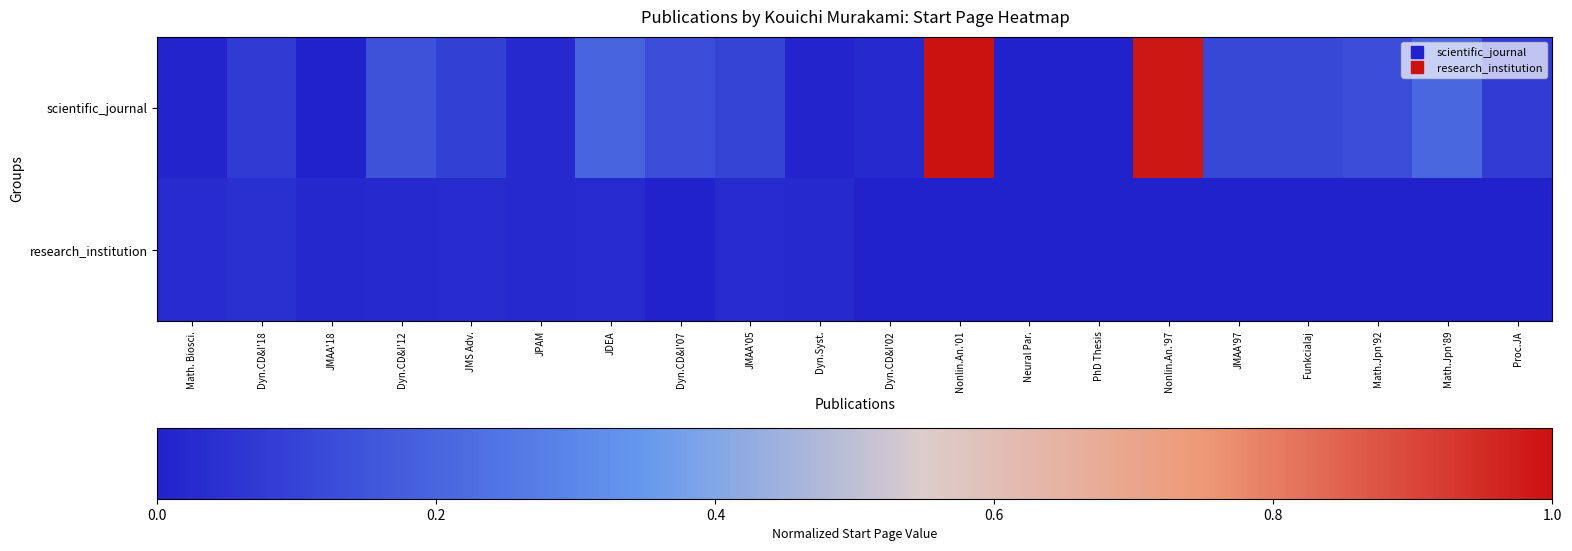

Reading left to right, extract all data points from this chart.

scientific_journal: Math. Biosci.=0.0	Dyn.CD&I'18=0.1	JMAA'18=0.0	Dyn.CD&I'12=0.1	JMS Adv.=0.1	JPAM=0.0	JDEA=0.2	Dyn.CD&I'07=0.1	JMAA'05=0.1	Dyn.Syst.=0.0	Dyn.CD&I'02=0.0	Nonlin.An.'01=1.0	Neural Par.=0.0	PhD Thesis=0.0	Nonlin.An.'97=1.0	JMAA'97=0.1	Funkcialaj=0.1	Math.Jpn'92=0.1	Math.Jpn'89=0.2	Proc.JA=0.1
research_institution: Math. Biosci.=0.0	Dyn.CD&I'18=0.0	JMAA'18=0.0	Dyn.CD&I'12=0.0	JMS Adv.=0.0	JPAM=0.0	JDEA=0.0	Dyn.CD&I'07=0.0	JMAA'05=0.0	Dyn.Syst.=0.0	Dyn.CD&I'02=0.0	Nonlin.An.'01=0.0	Neural Par.=0.0	PhD Thesis=0.0	Nonlin.An.'97=0.0	JMAA'97=0.0	Funkcialaj=0.0	Math.Jpn'92=0.0	Math.Jpn'89=0.0	Proc.JA=0.0